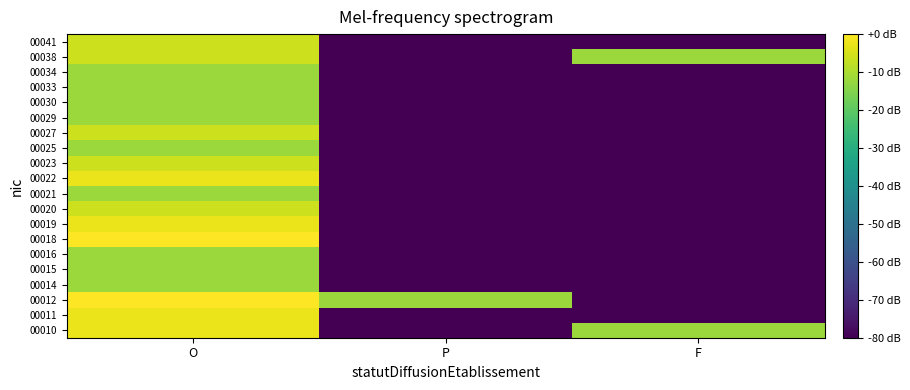

At which category is the sum across all series the highest?

O